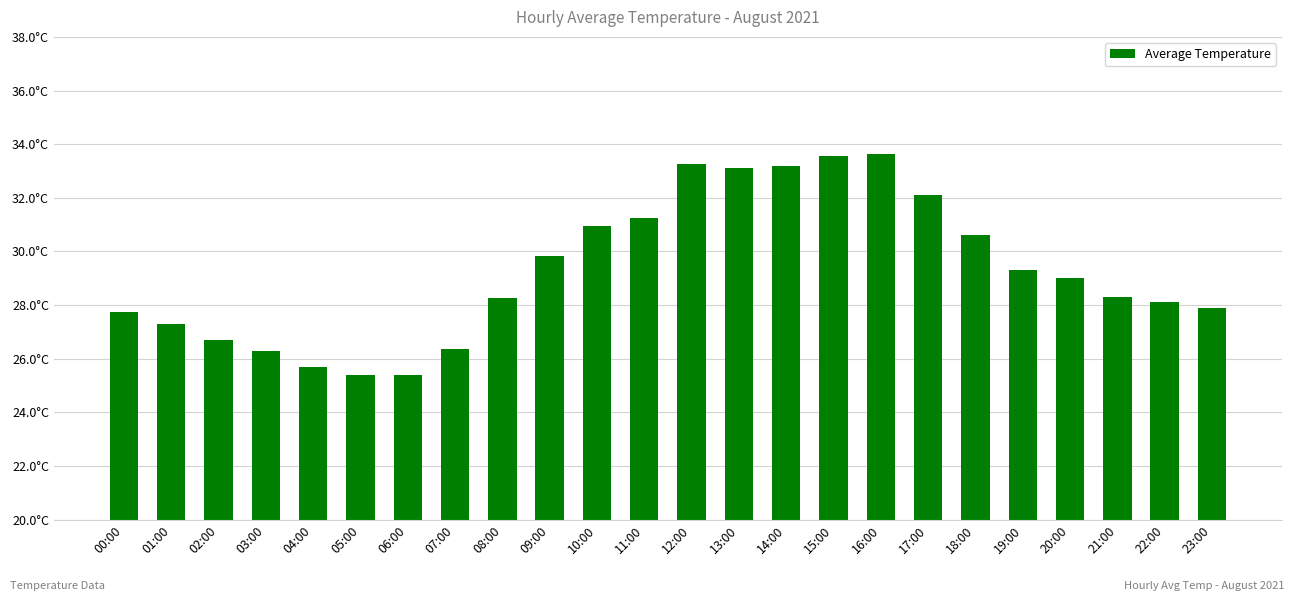

Are the bars horizontal?

No